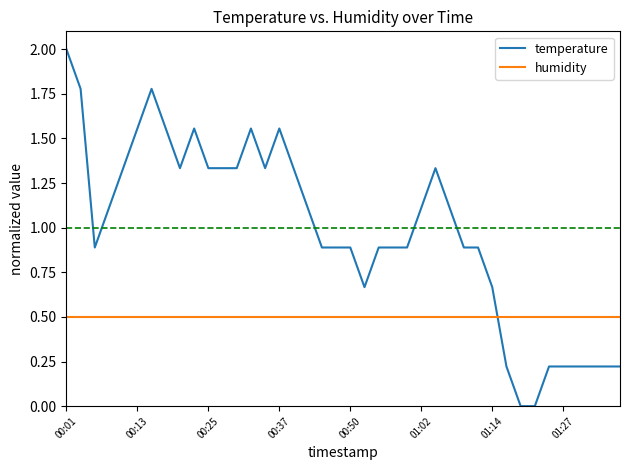

Does the chart have visible grid lines?

No